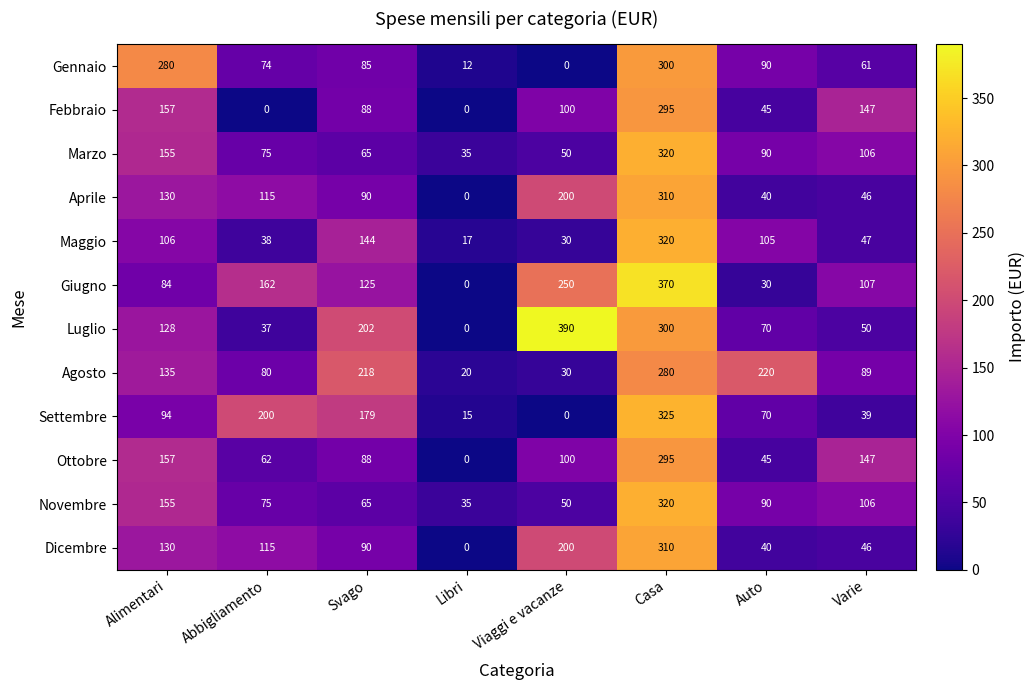

How many distinct data groups are displayed?

12